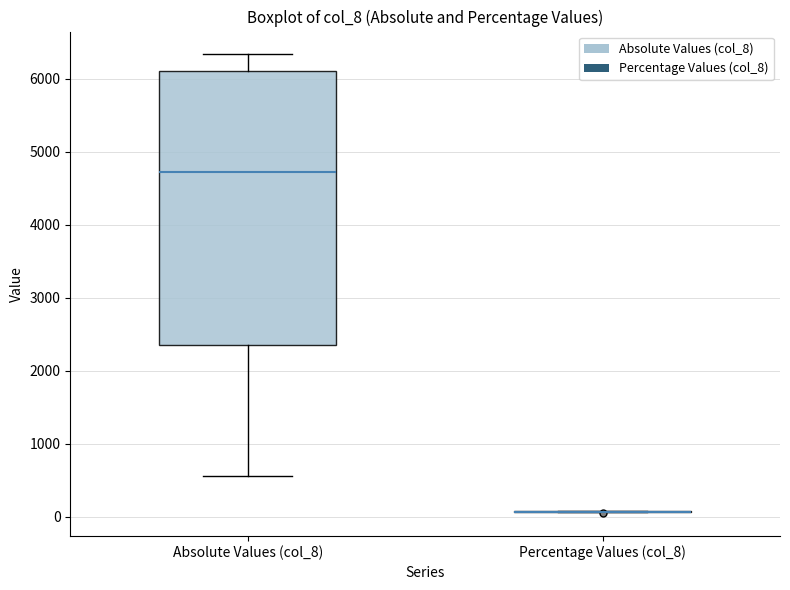

Reading left to right, read every box against the y-axis: the position of its median line, the range the box covers, and the ends of its whiskers. The values are not printed on the chart, so give them approximately, as read against the axis.

Absolute Values (col_8): median 4700, box 2400 to 6100, whiskers 600 to 6300
Percentage Values (col_8): box collapsed to a line at 100, whiskers 100 to 100